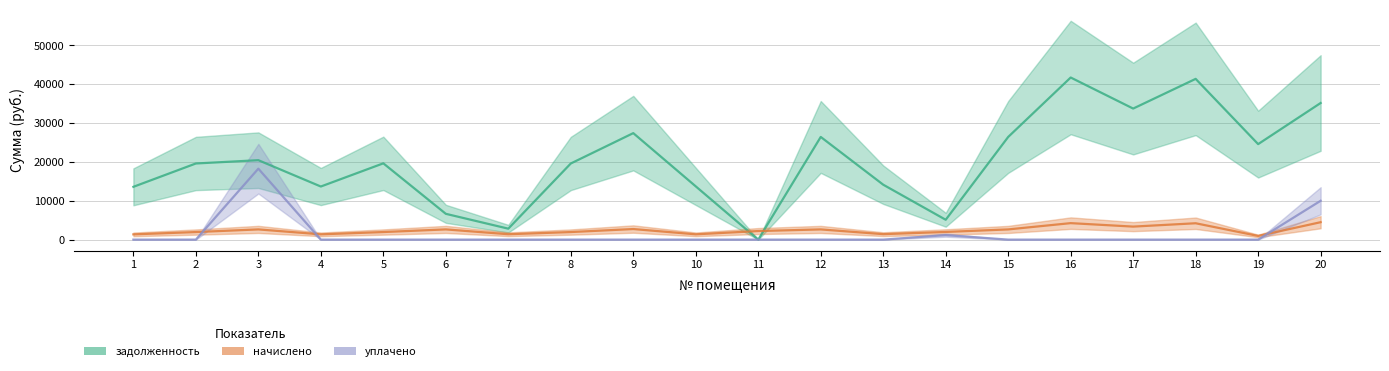

Where is the first local maximum for начислено?

3